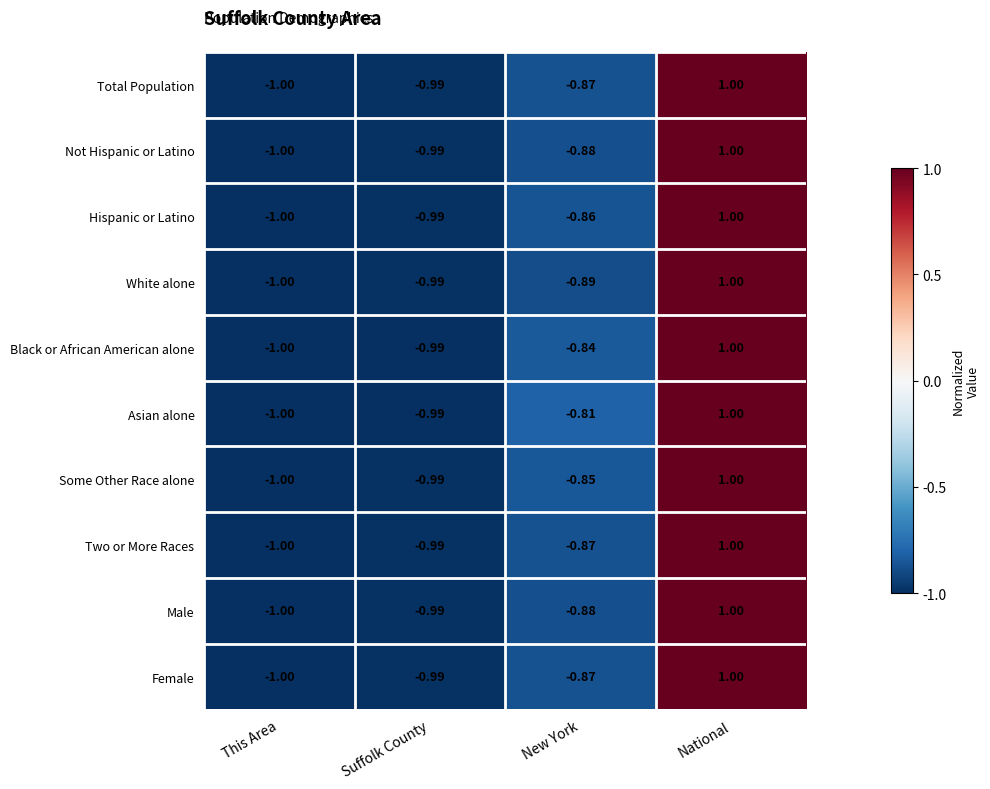

Where does the Hispanic or Latino series first go above 0?

National